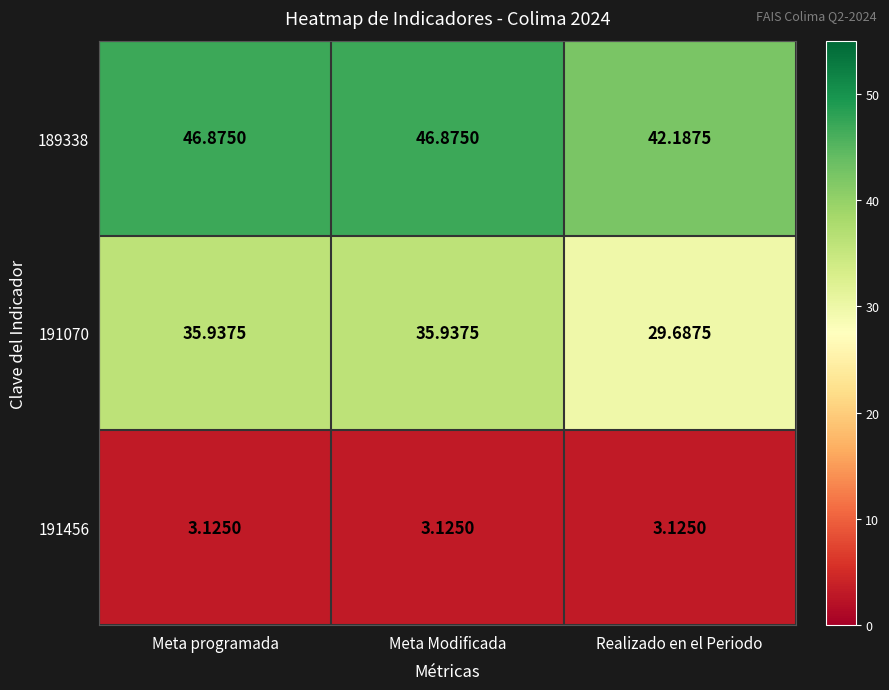

Count the number of data series in this chart.

3